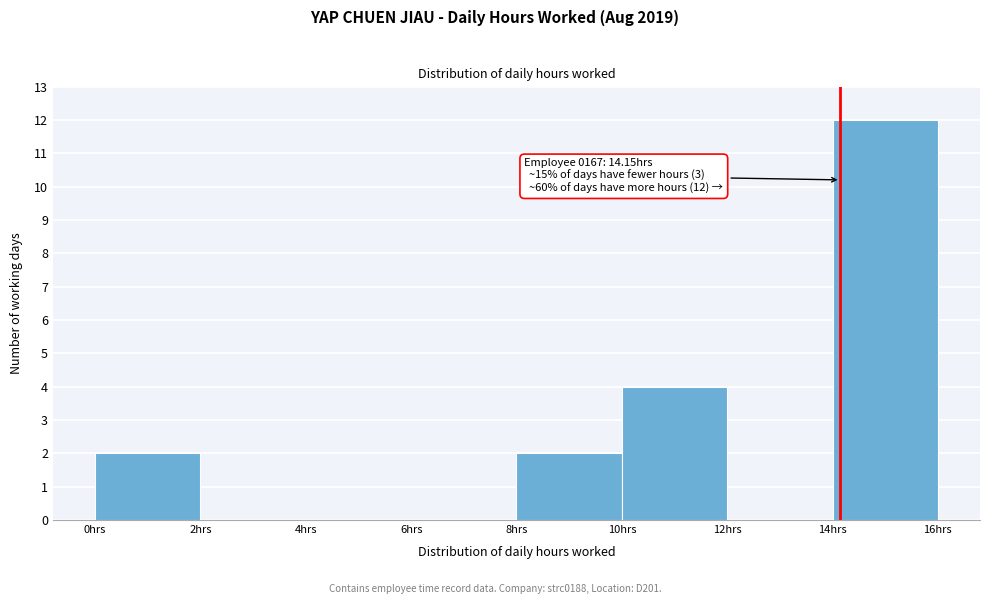

Over which range of the x-axis is the bar tallest?

14 to 16